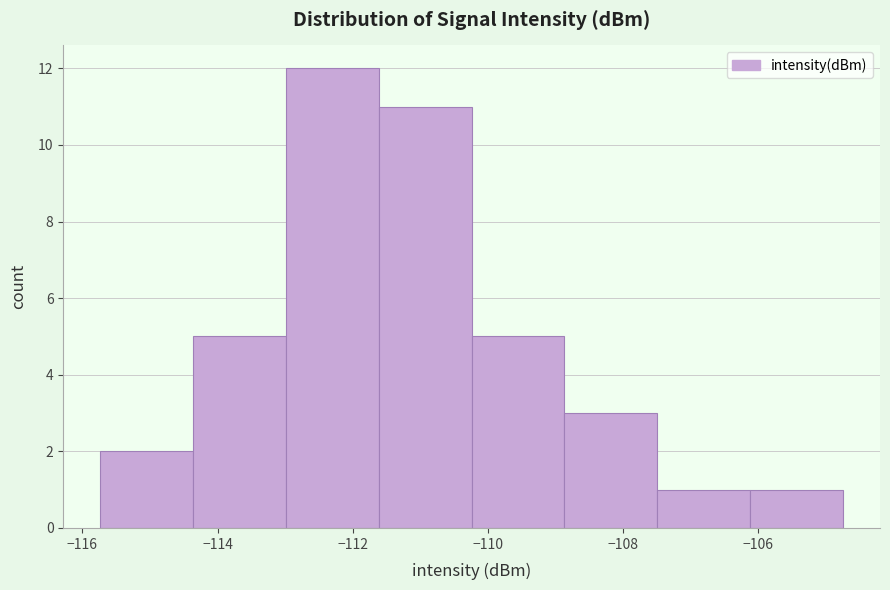

Reading left to right, list every bar in this chart as the range it spans on the x-axis followed by its height. Neither the bar edges nor the heights are printed on the chart, so give them approximately, as read against the axes.

-115.8 to -114.4: 2
-114.4 to -113.0: 5
-113.0 to -111.6: 12
-111.6 to -110.2: 11
-110.2 to -108.8: 5
-108.8 to -107.4: 3
-107.4 to -106.2: 1
-106.2 to -104.8: 1